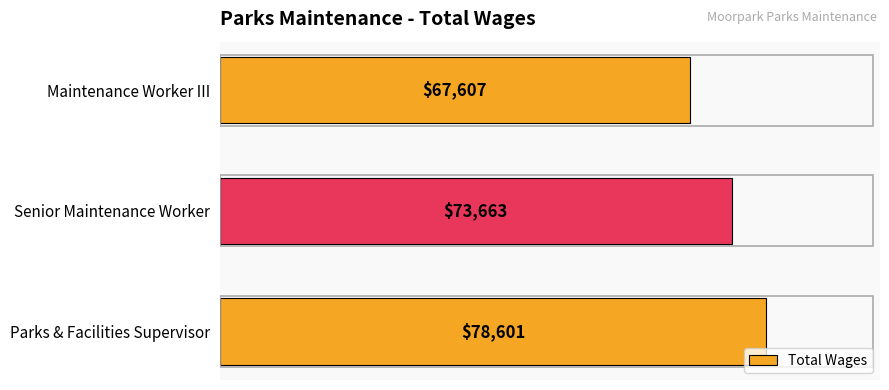

Where is the data nearest to the value 73104?

Senior Maintenance Worker